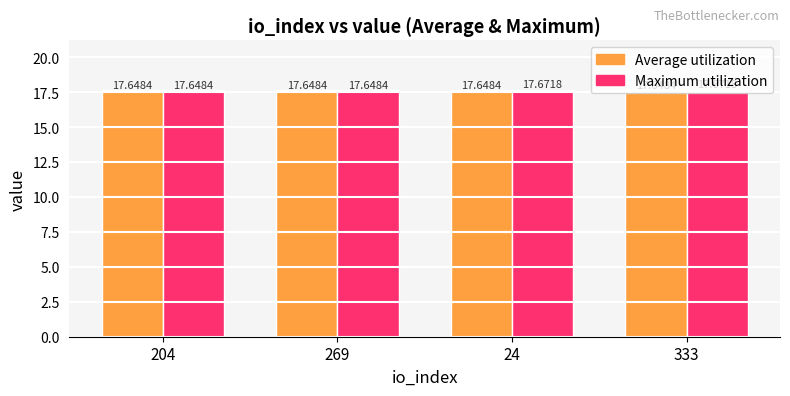

The value of Average utilization at 333 is 17.6. True or false?

True